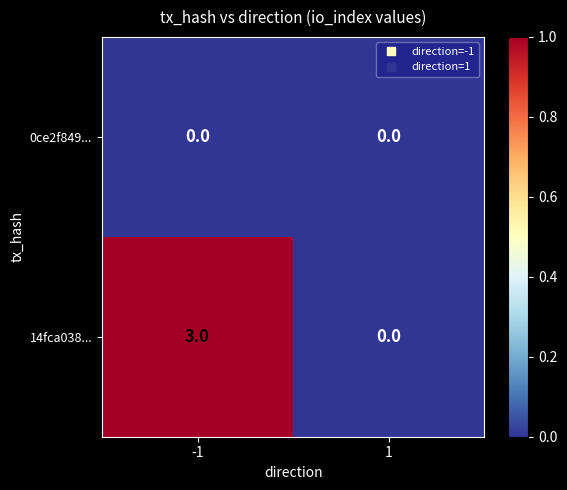

List the series in order of their peak value, lowest first.

0ce2f849..., 14fca038...